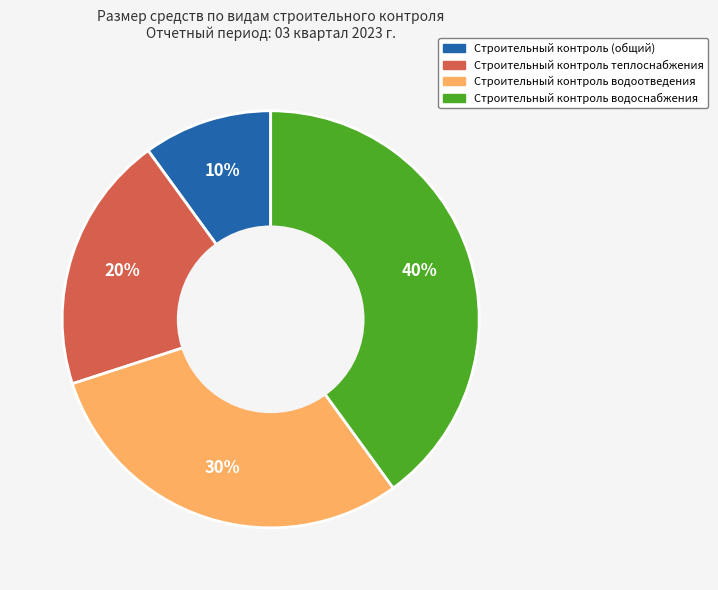

Does any single category account for the majority?

No